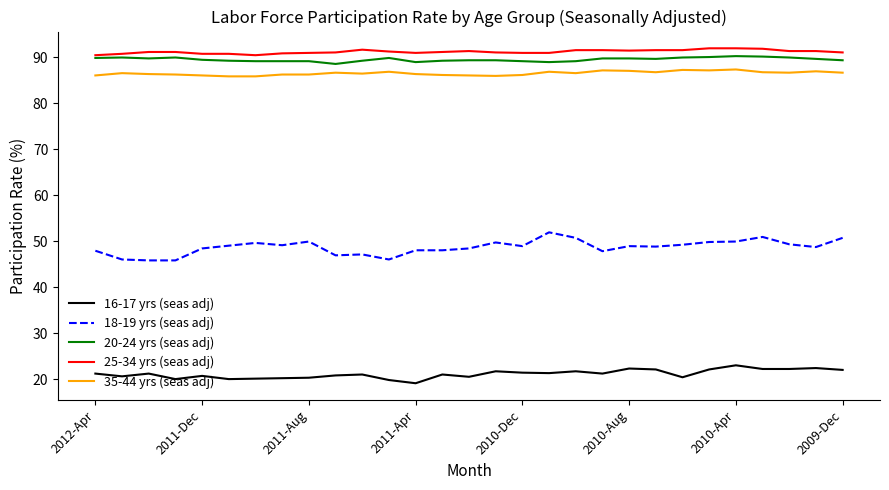

True or false: 16-17 yrs (seas adj) and 25-34 yrs (seas adj) intersect in this chart.

False